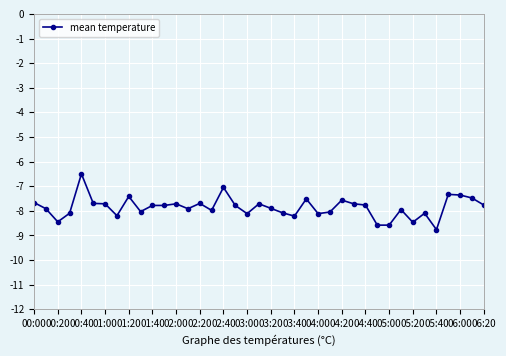

How many data points are less than -7?

38